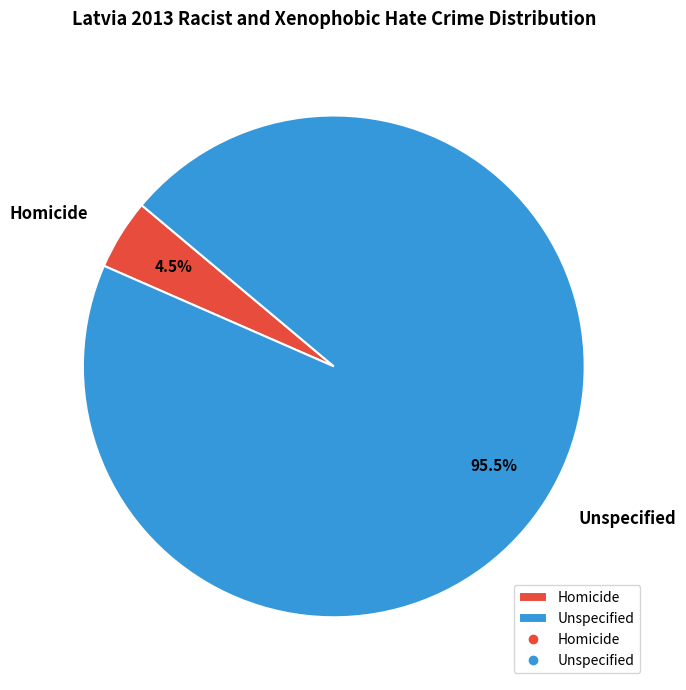

Which slice is the smallest?

Homicide